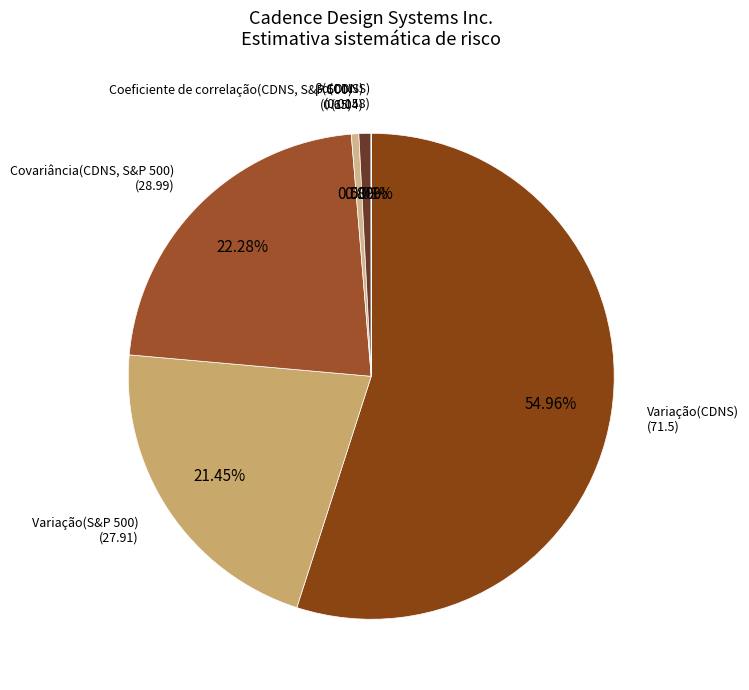

Which has a higher value, β(CDNS) or Variação(CDNS)?

Variação(CDNS)